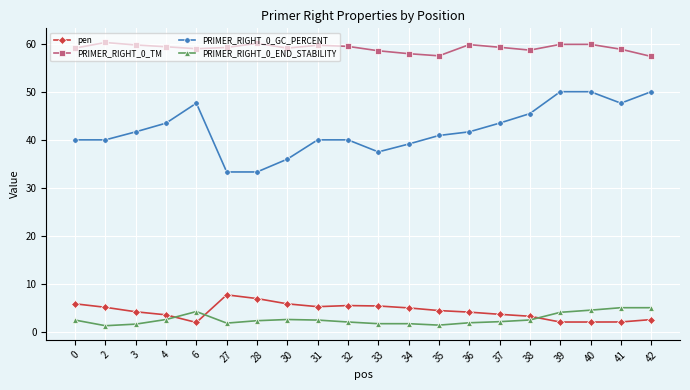

Rank the series at 0 from lowest to highest value.

PRIMER_RIGHT_0_END_STABILITY, pen, PRIMER_RIGHT_0_GC_PERCENT, PRIMER_RIGHT_0_TM